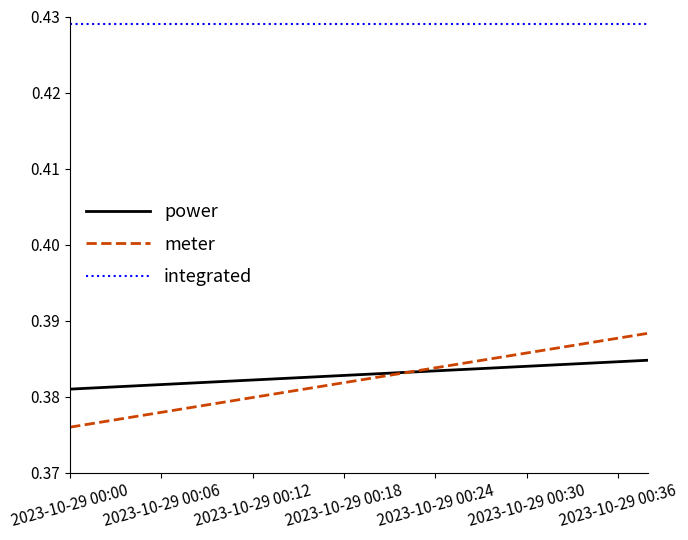

True or false: integrated and power cross at least once.

False